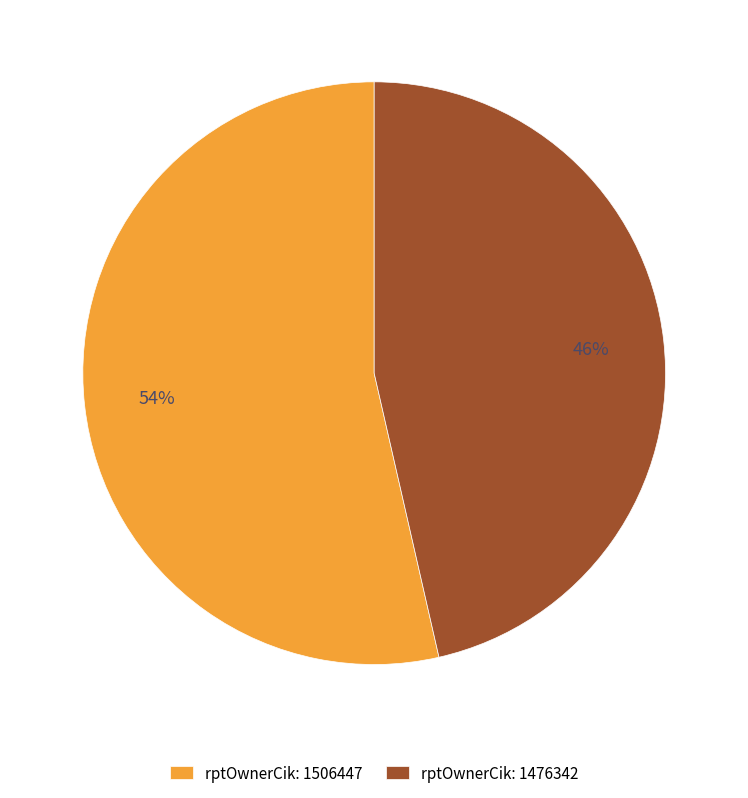

To the nearest percent, what is the combined percentage of rptOwnerCik: 1506447 and rptOwnerCik: 1476342?

100%